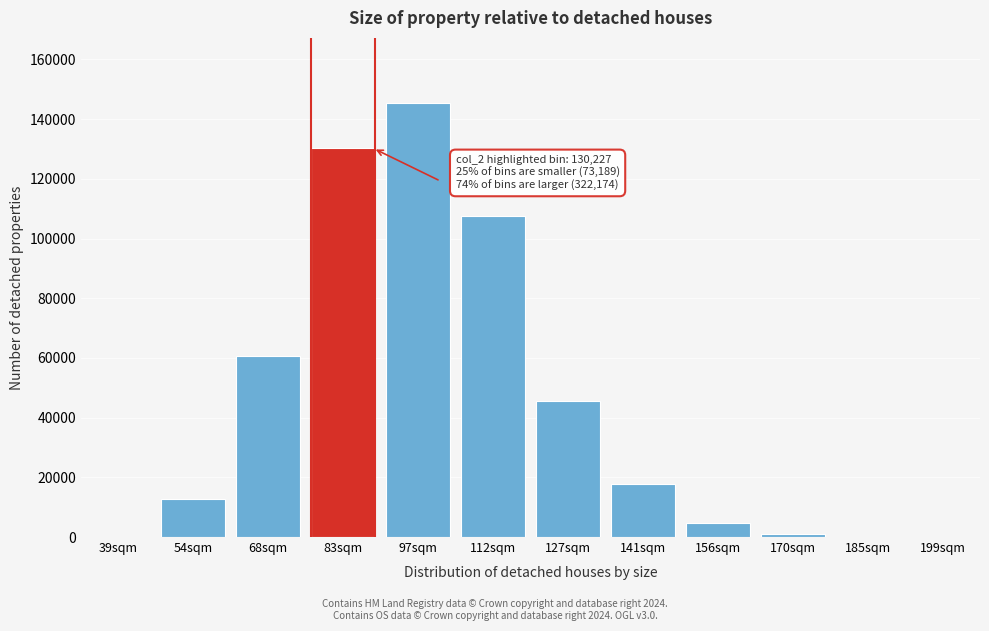

Which category has the highest value across all series?

97sqm